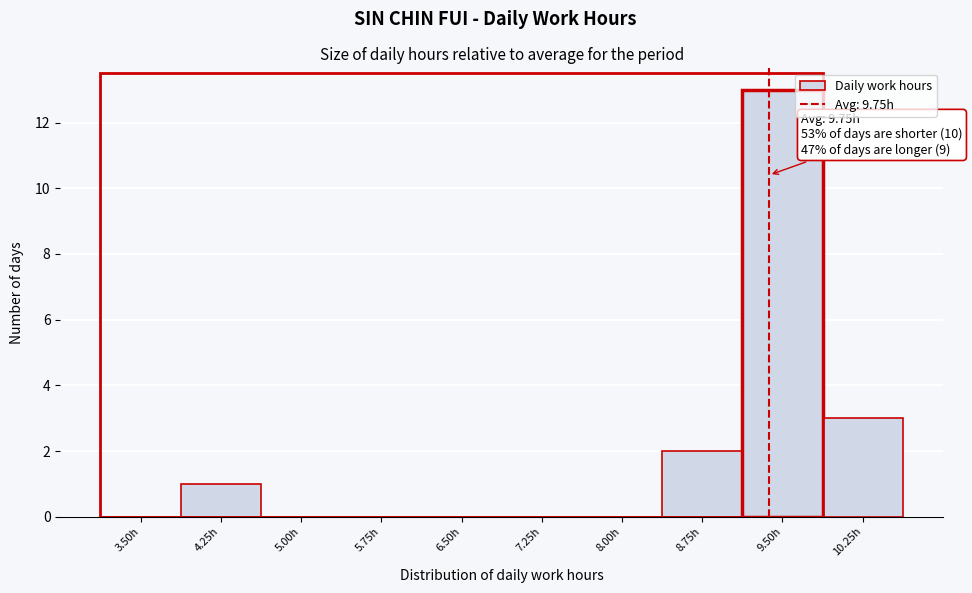

Reading left to right, transcribe all the data shown in this chart.

3.50h=0	4.25h=1	5.00h=0	5.75h=0	6.50h=0	7.25h=0	8.00h=0	8.75h=2	9.50h=13	10.25h=3